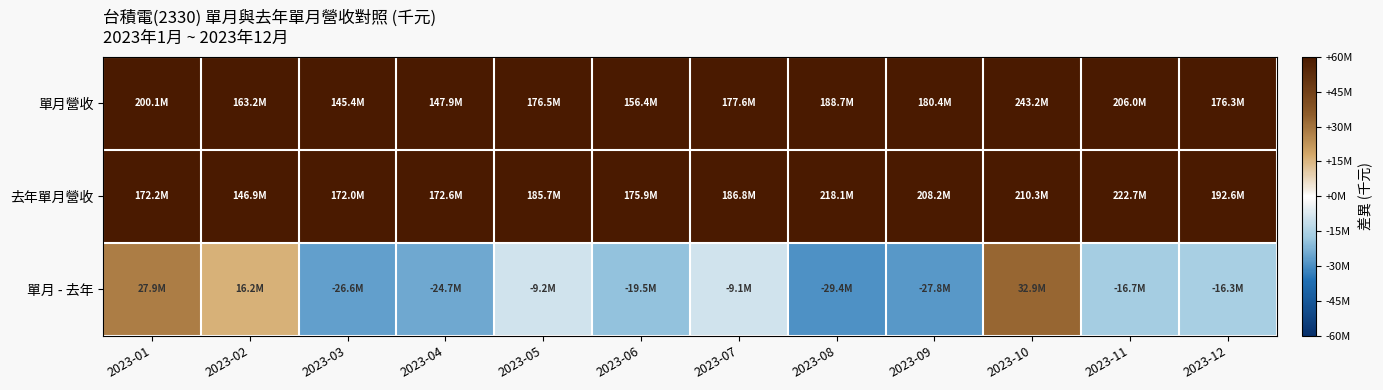

How many distinct data groups are displayed?

3